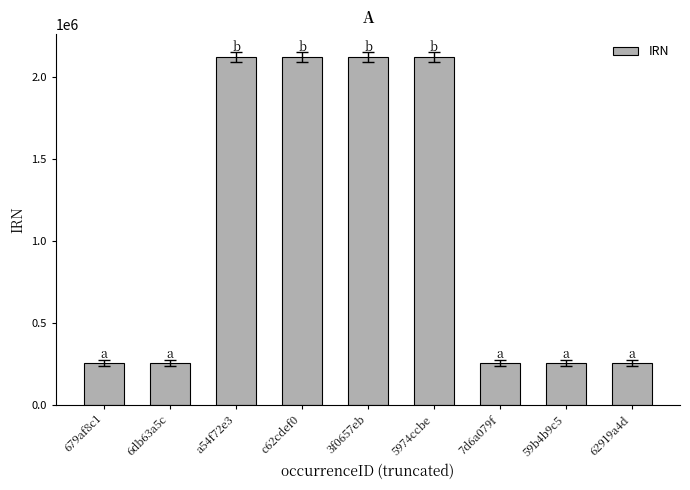

What is the smallest value displayed?

253730